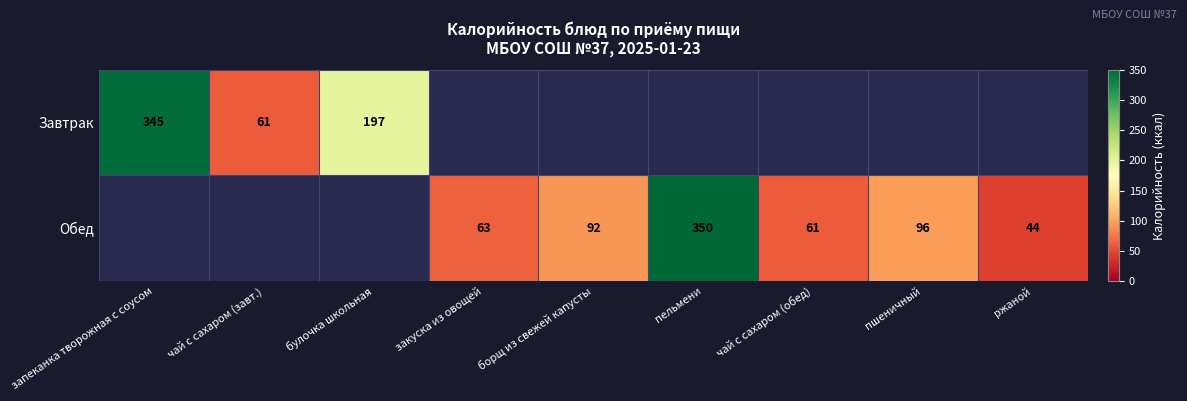

Count the number of data series in this chart.

2